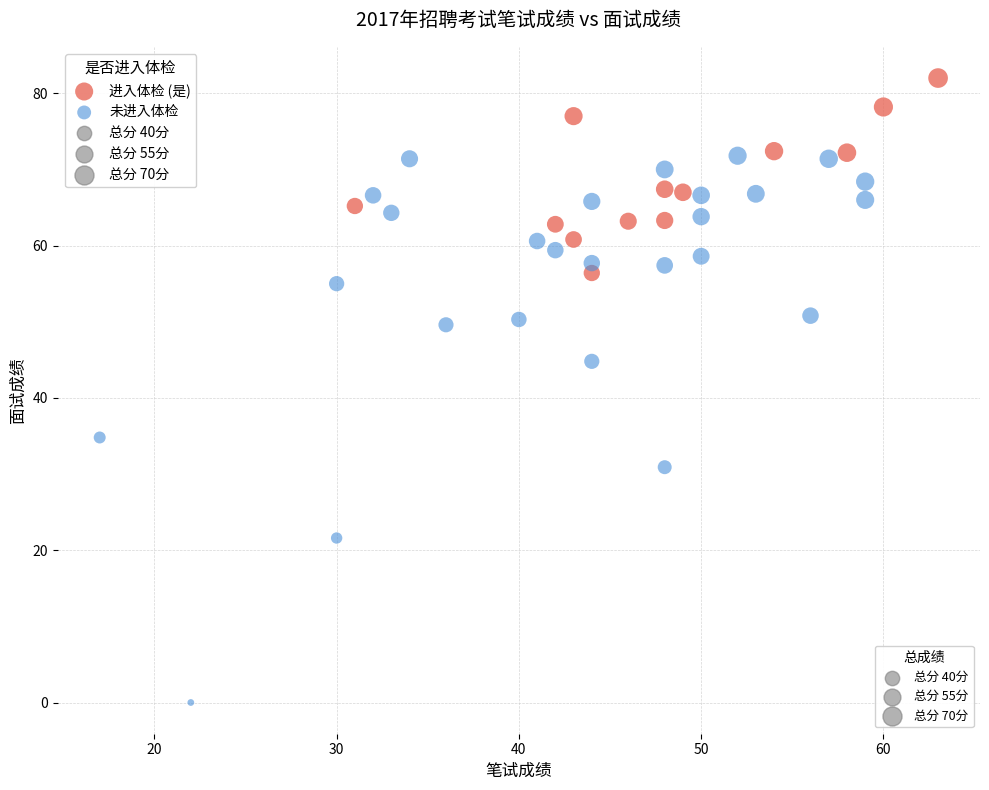

Which series reaches the maximum Y coordinate?

进入体检 (是)